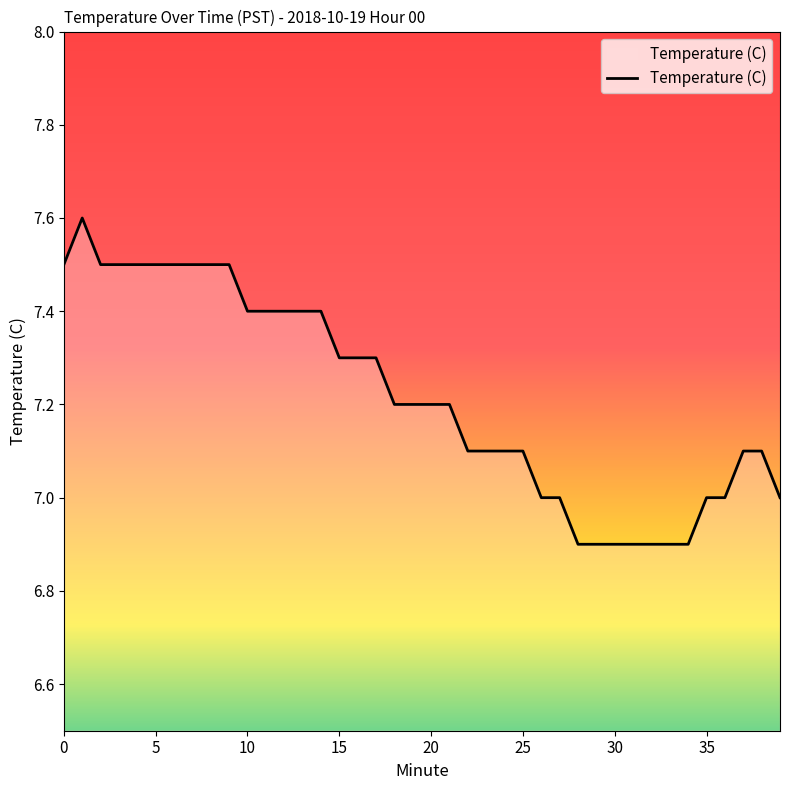

What is the smallest value displayed?

6.9